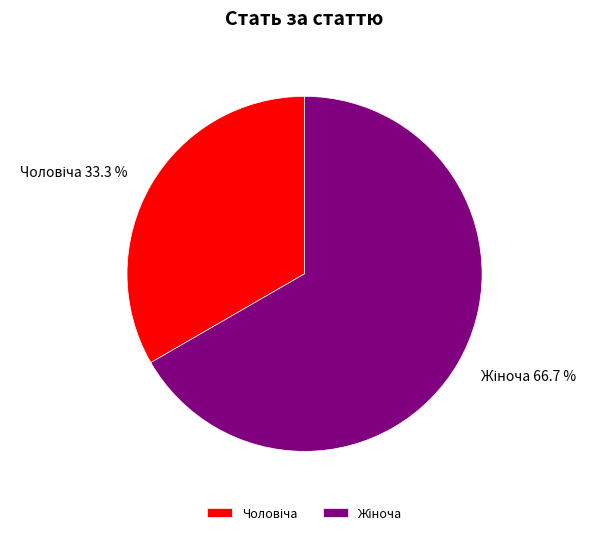

How many segments does this pie chart have?

2